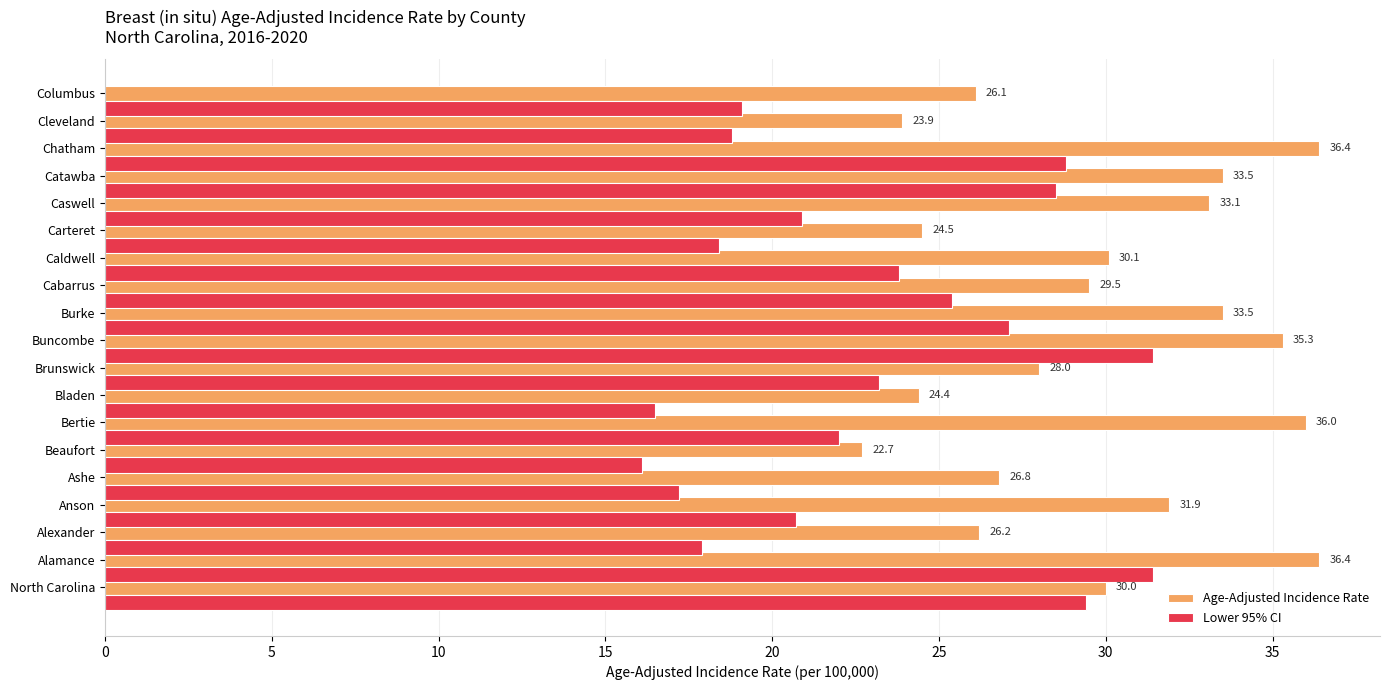

Is it true that Age-Adjusted Incidence Rate equals 21.4 at Chatham?

False